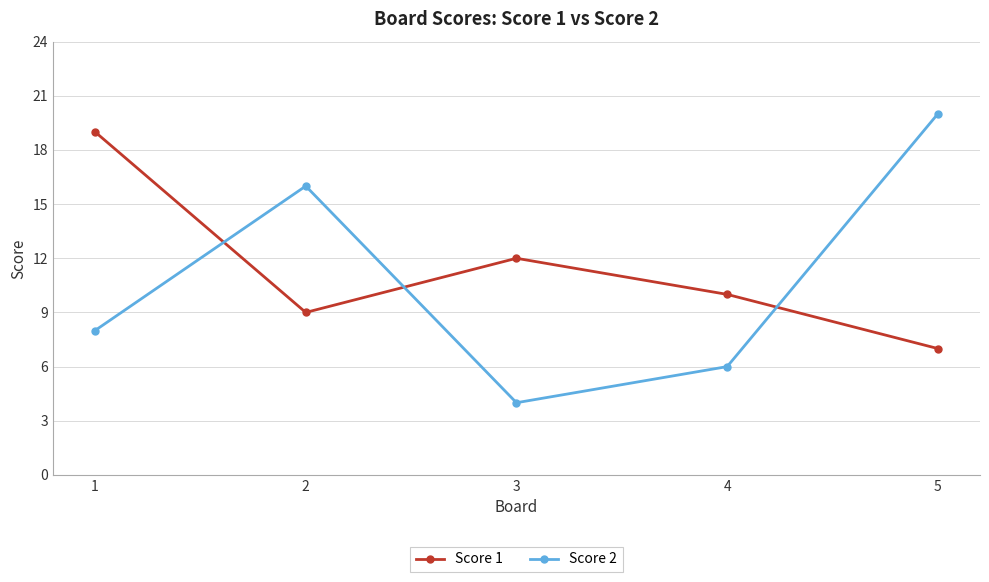

Reading left to right, extract all data points from this chart.

Score 1: 19	9	12	10	7
Score 2: 8	16	4	6	20